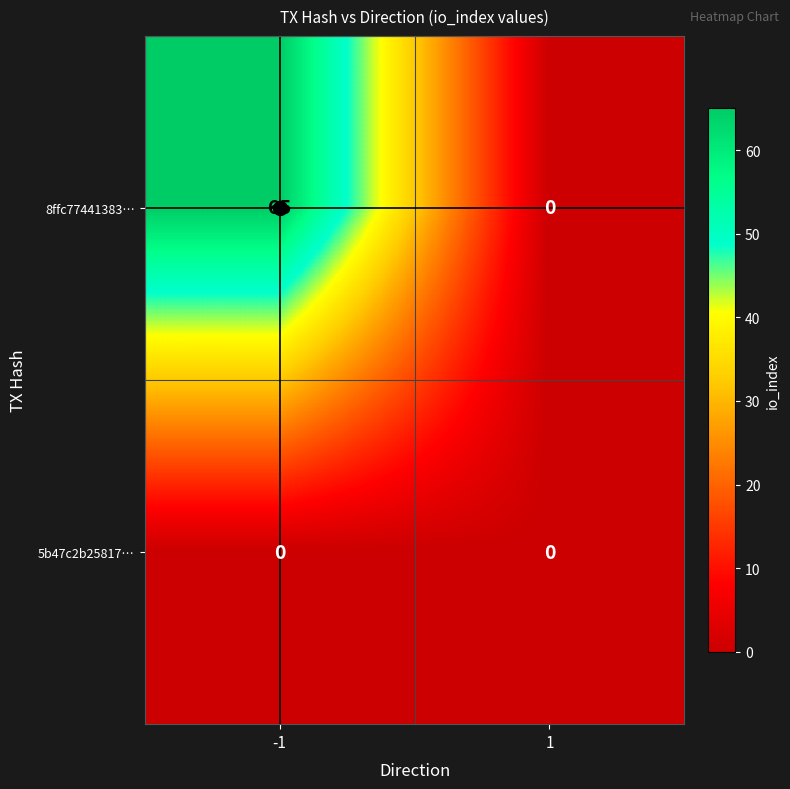

Count the number of data series in this chart.

2